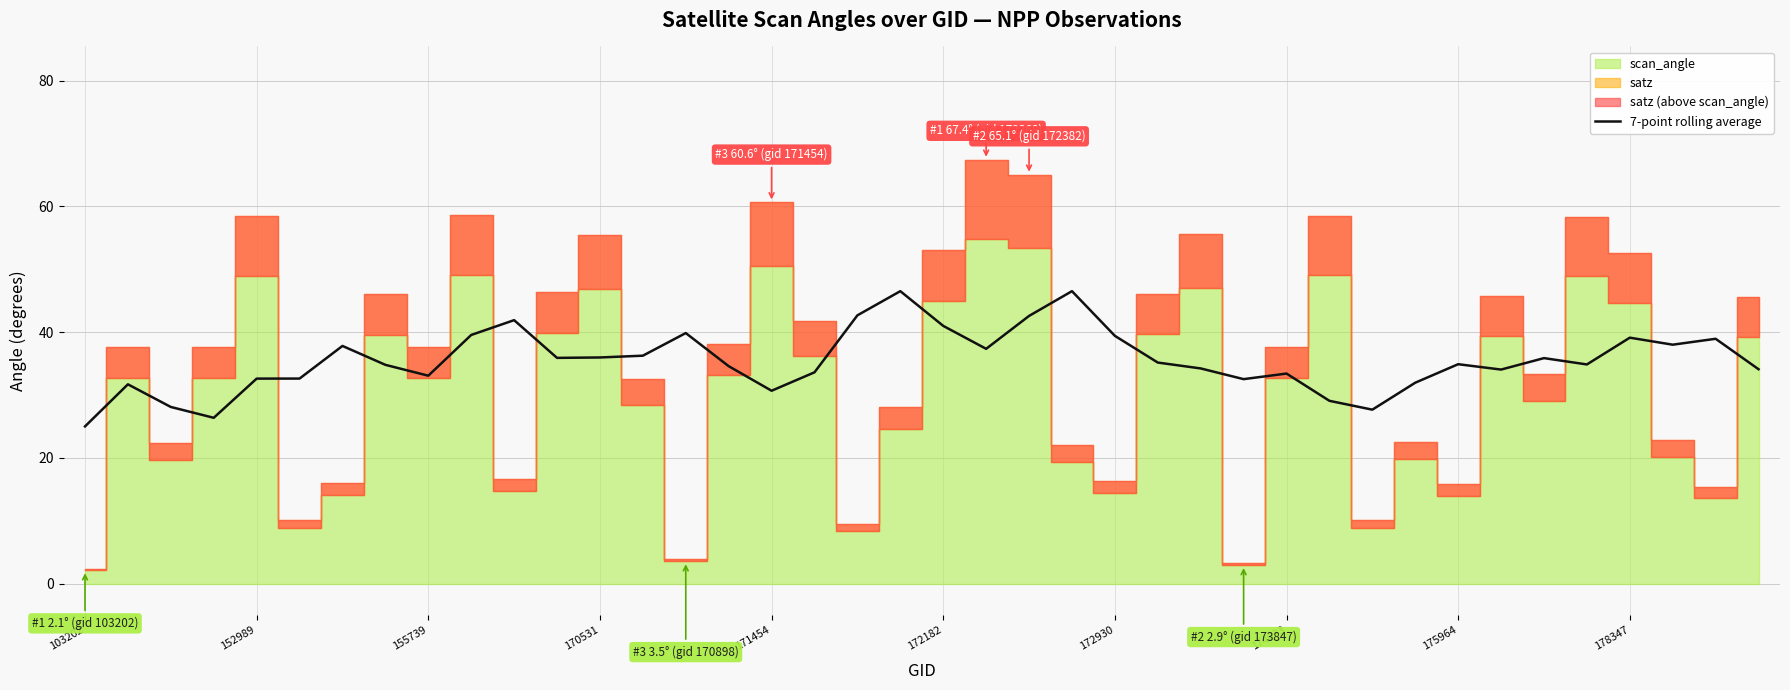

How many data points does each series have?

40